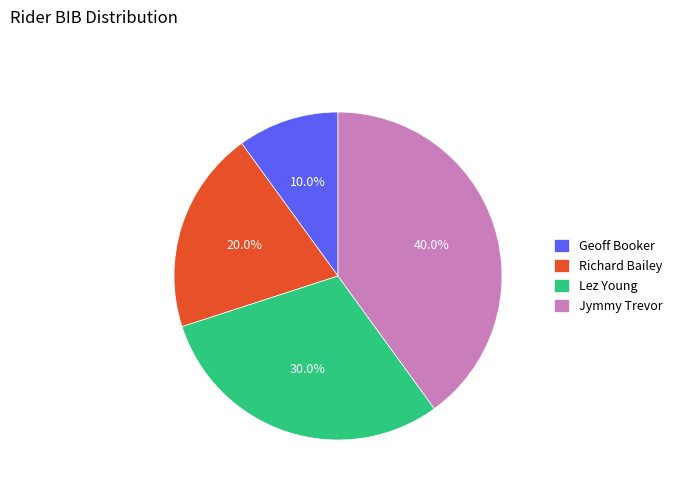

To the nearest percent, what is the combined percentage of Lez Young and Jymmy Trevor?

70%